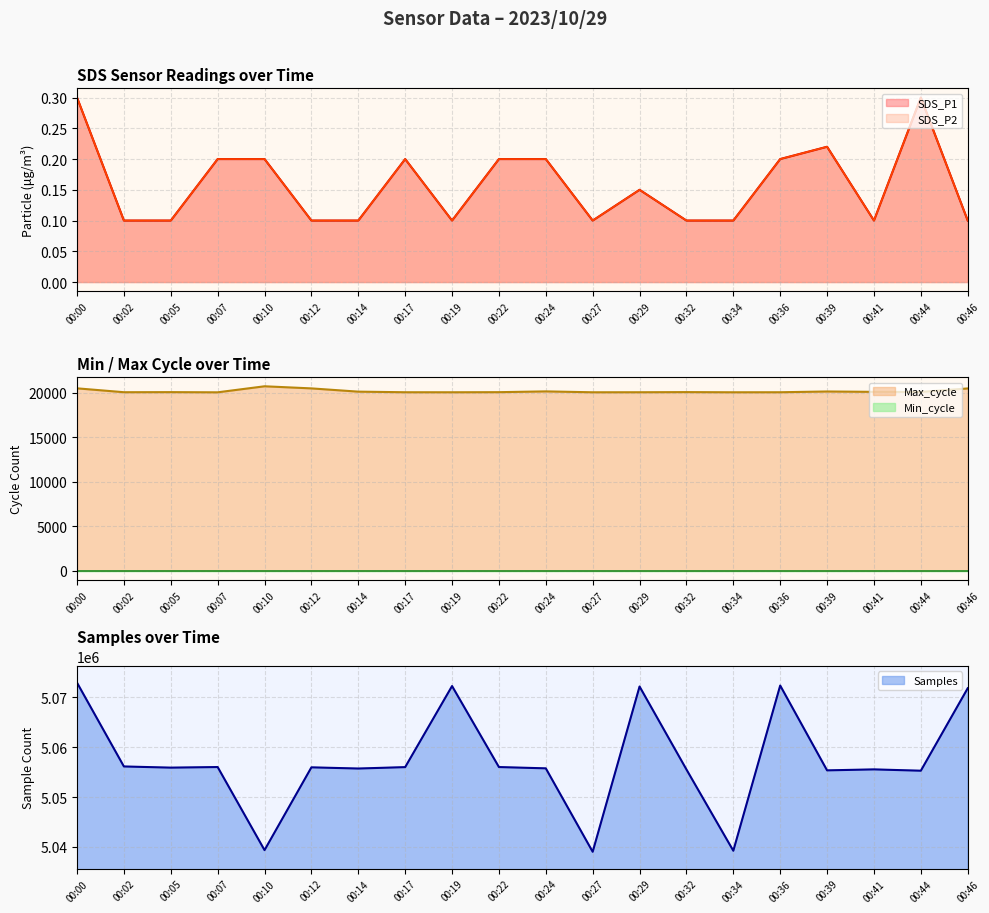

What is the sum of the Max_cycle values at 00:07 and 00:12?

40504